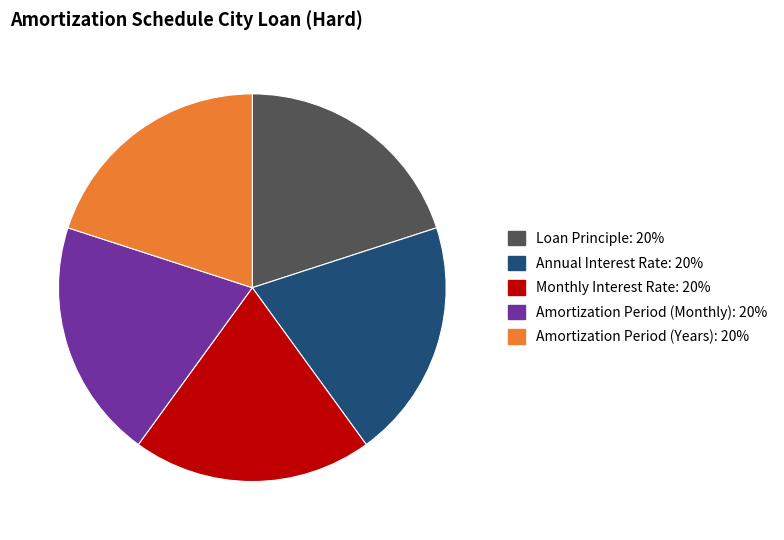

Combined, do Loan Principle and Monthly Interest Rate account for over 50%?

No